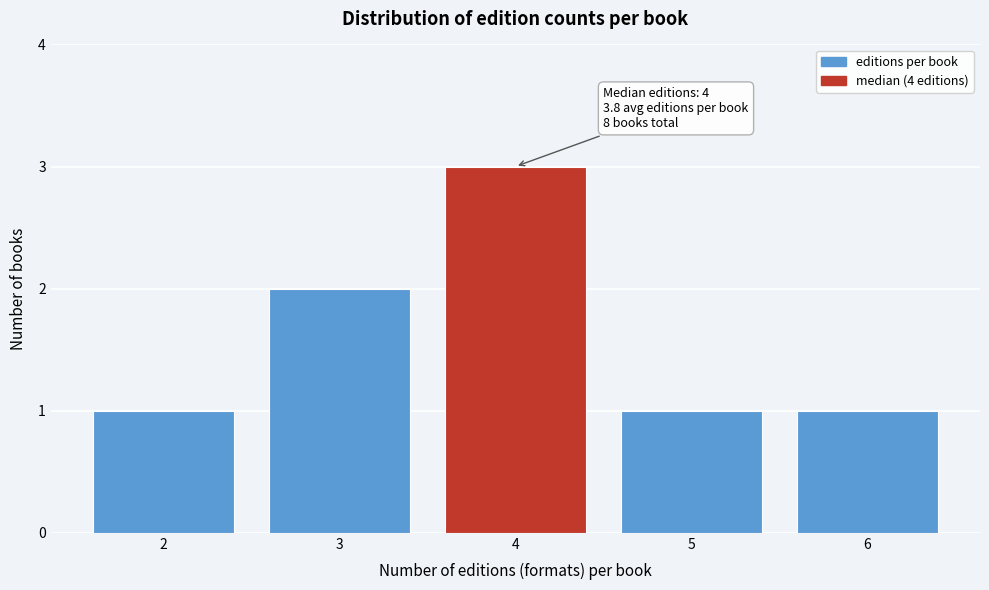

Reading left to right, what are all the values shown in this chart?

2=1	3=2	4=3	5=1	6=1